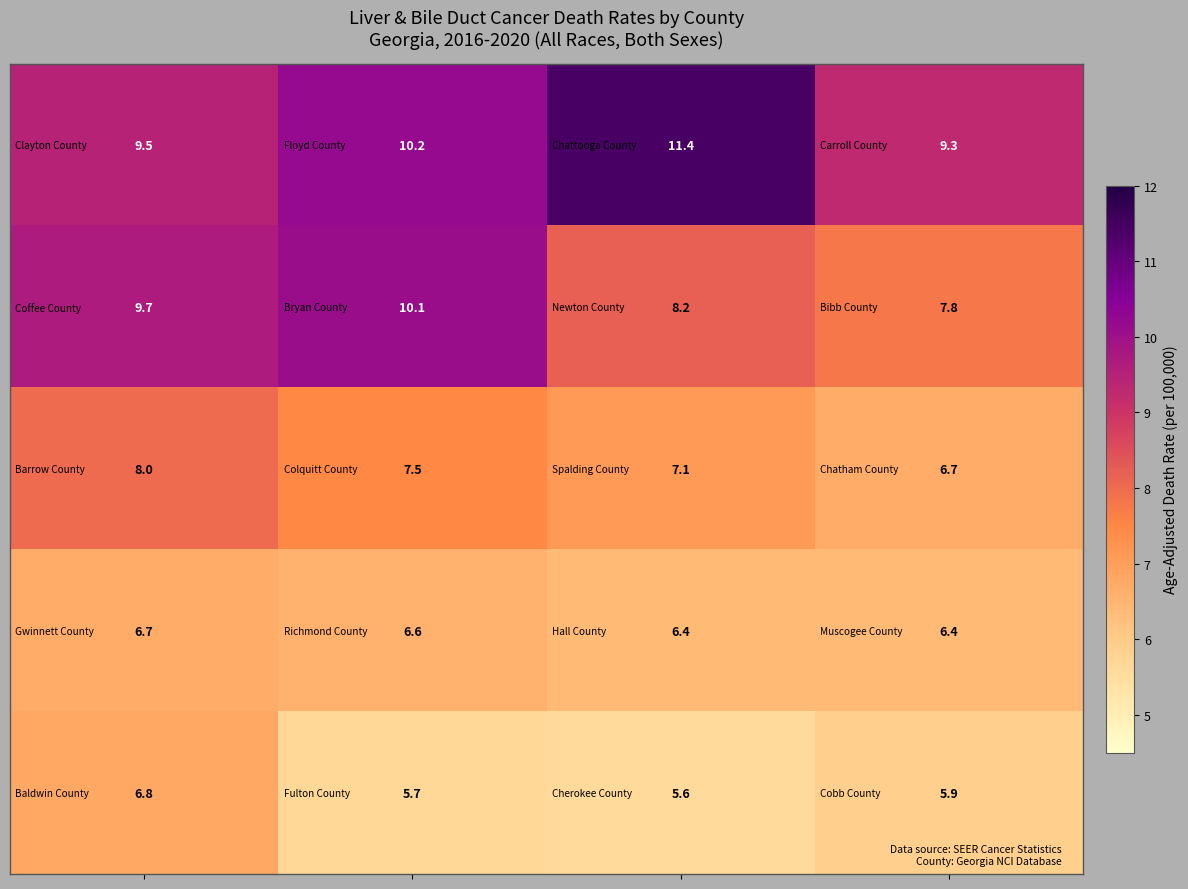

What is the maximum value shown in the chart?

11.4